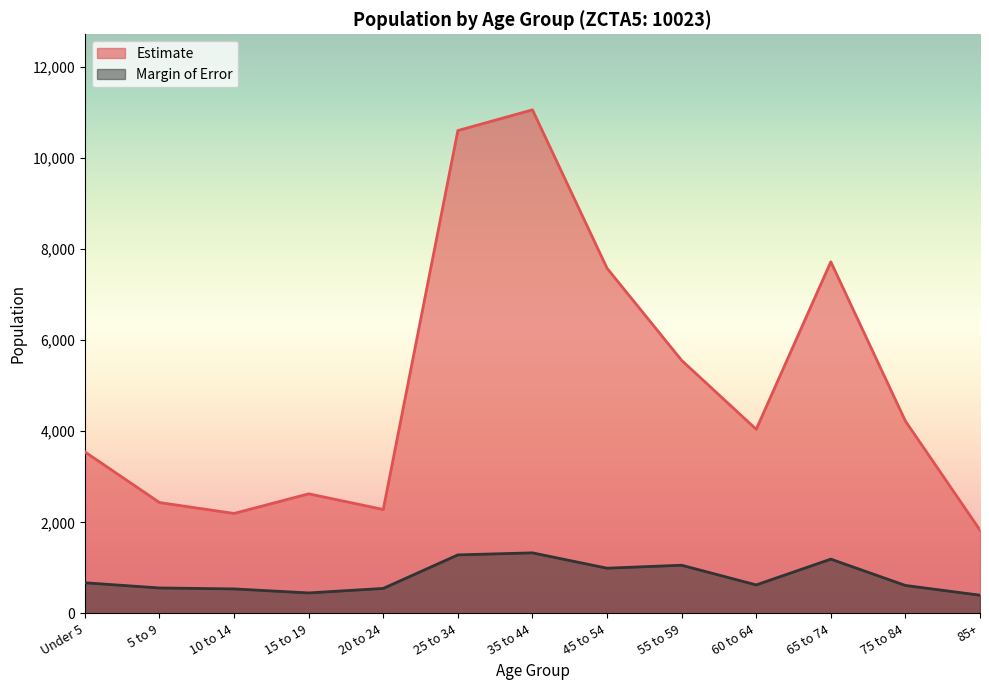

Where is the first local maximum for Margin of Error?

35 to 44